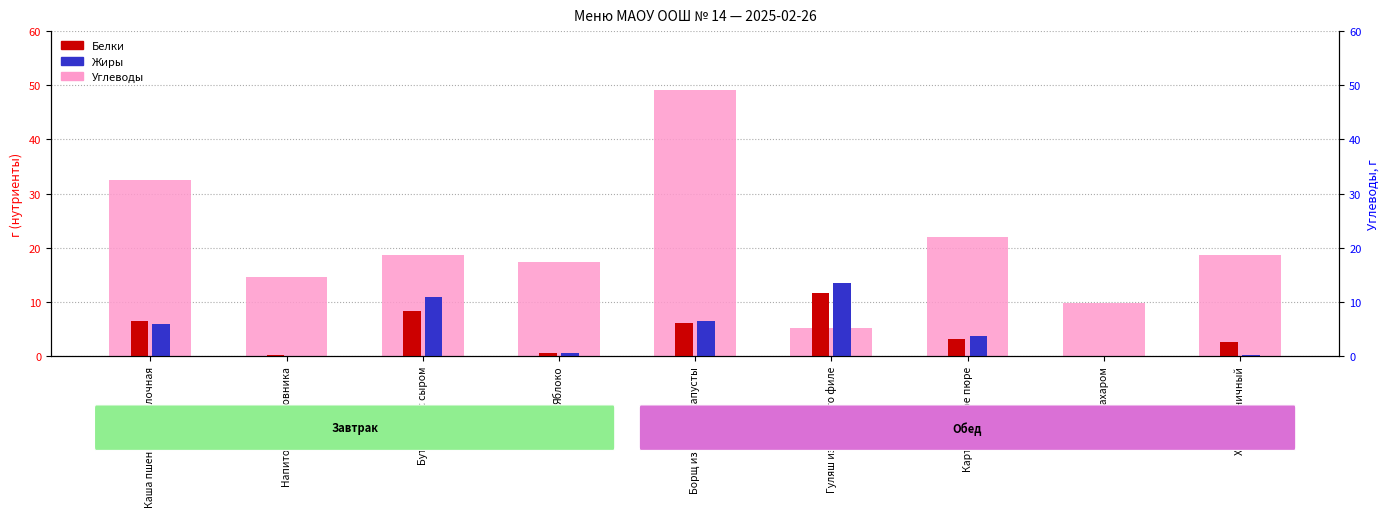

At which label does Углеводы reach its peak?

Борщ из свежей капусты